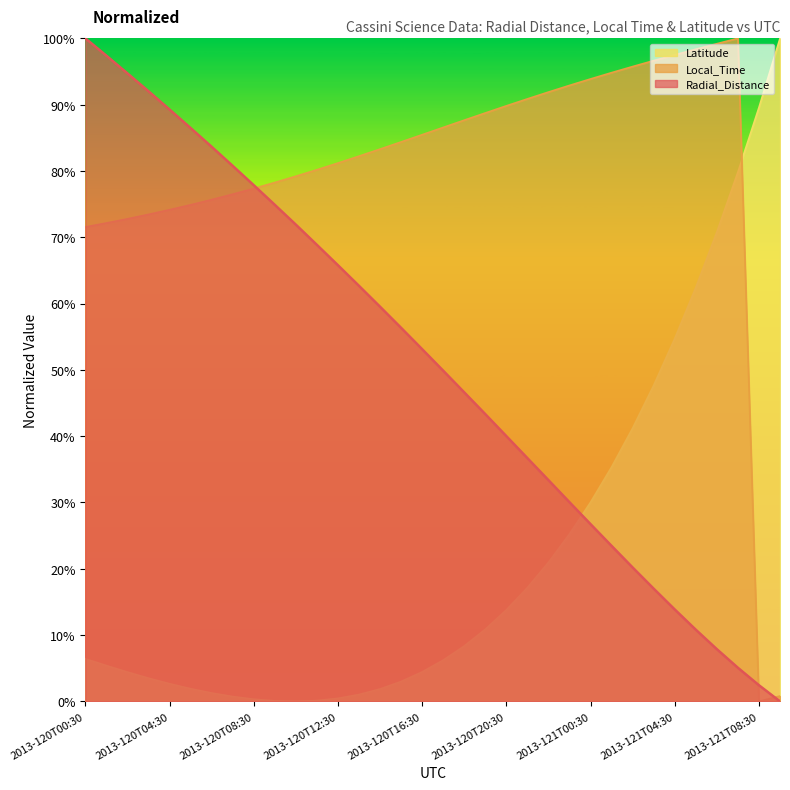

Which series has the largest range (max minus min)?

Radial_Distance